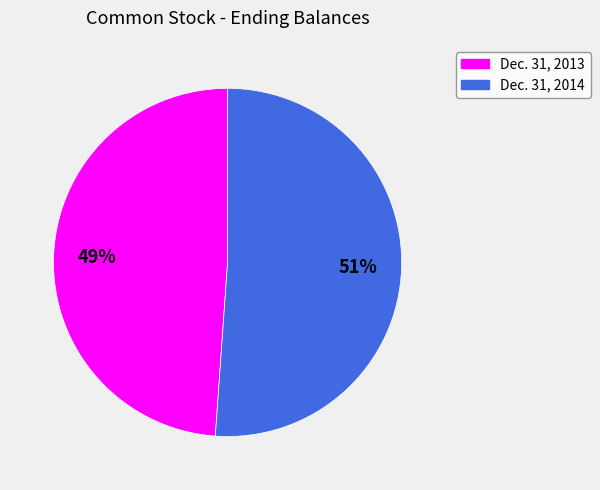

To the nearest percent, what is the combined percentage of Dec. 31, 2014 and Dec. 31, 2013?

100%